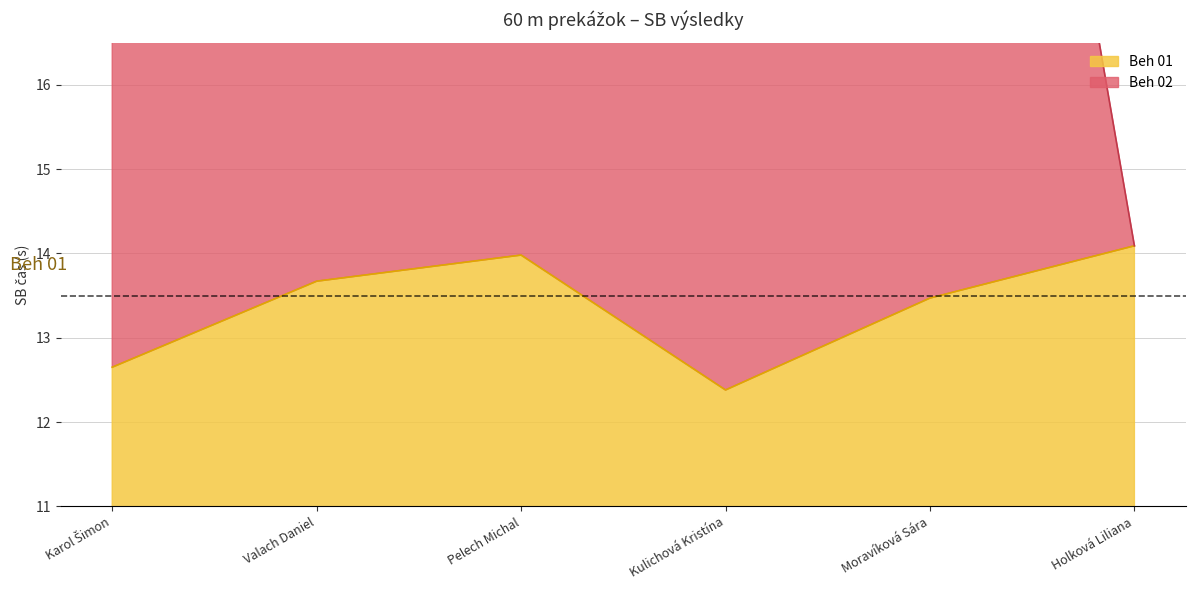

What is the spread (max minus min) of values at Karol Šimon?

15.2